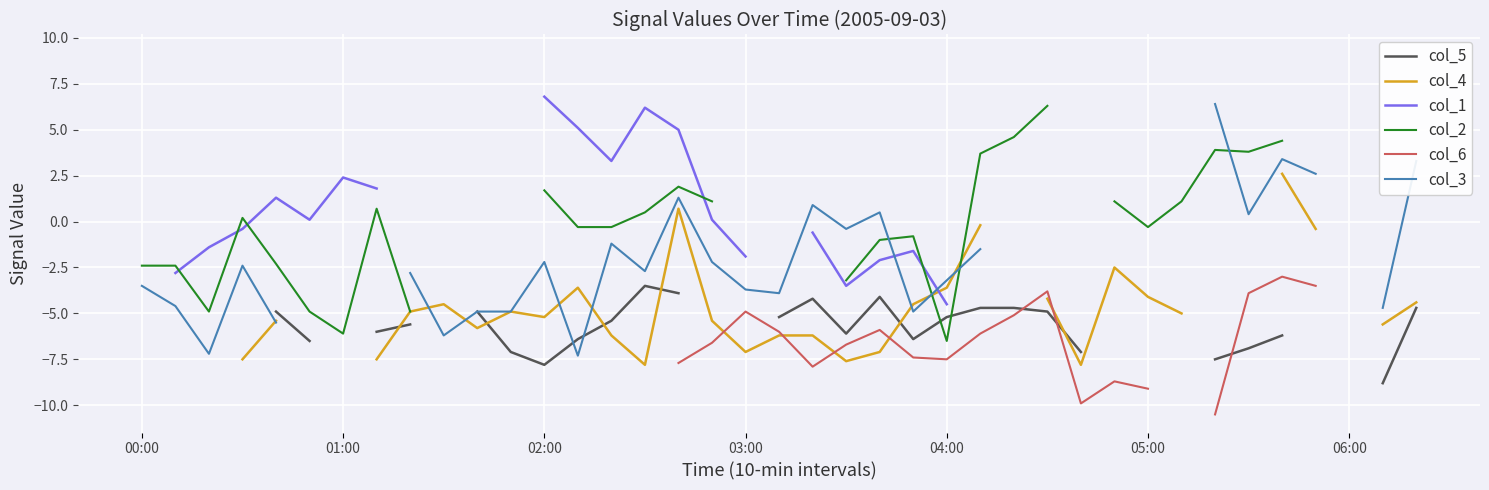

Rank the categories by col_5 value from highest to lowest.

00:00, 01:00, 03:00, 06:00, 9, 15, 16, 17, 18, 22, 20, 25, 26, 38, 04:00, 10, 27, 19, 24, 14, 8, 7, 21, 34, 13, 23, 05:00, 02:00, 11, 12, 35, 36, 37, 33, 28, 29, 30, 31, 32